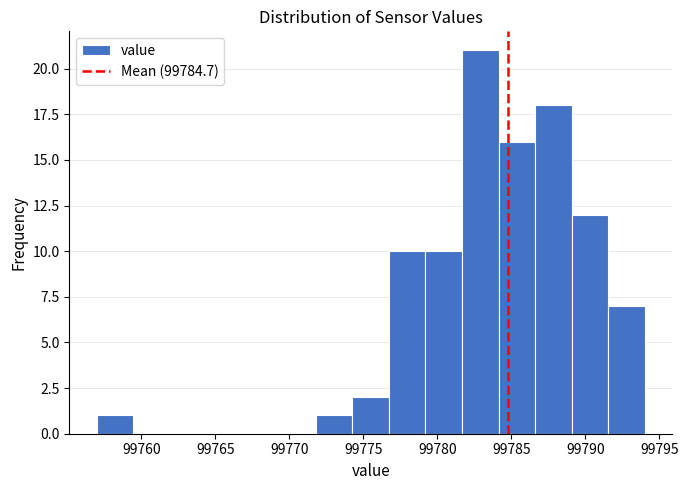

What is the height of the bar covering 99774.5 to 99776.5 on the x-axis? Neither the bar edges nor the heights are printed on the chart, so give them approximately, as read against the axes.

2